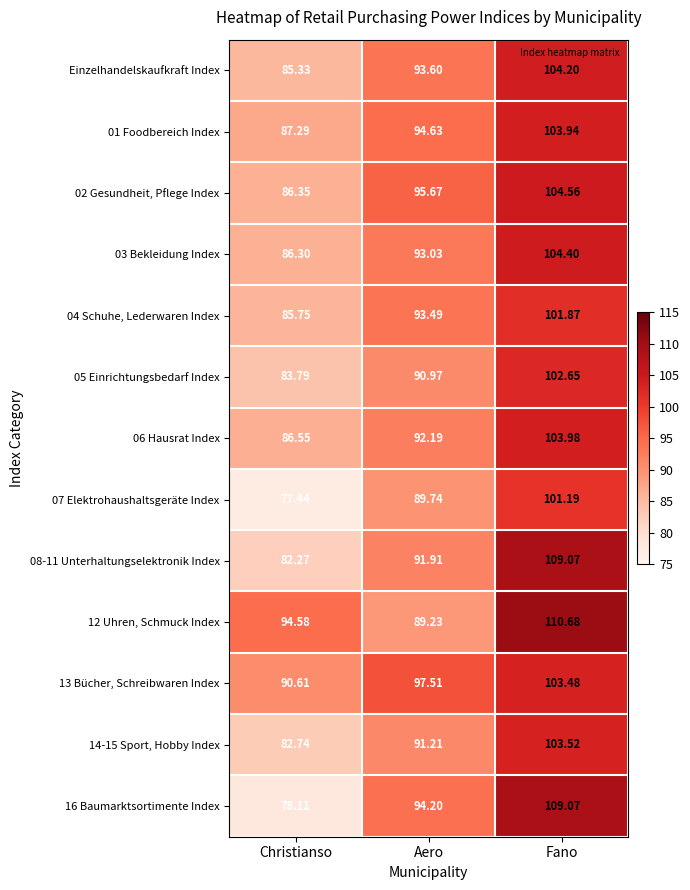

Count the number of categories in the chart.

3